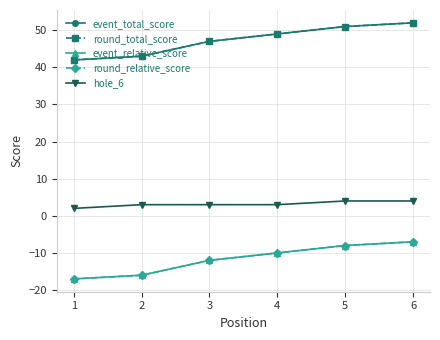

What is the maximum value shown in the chart?

52